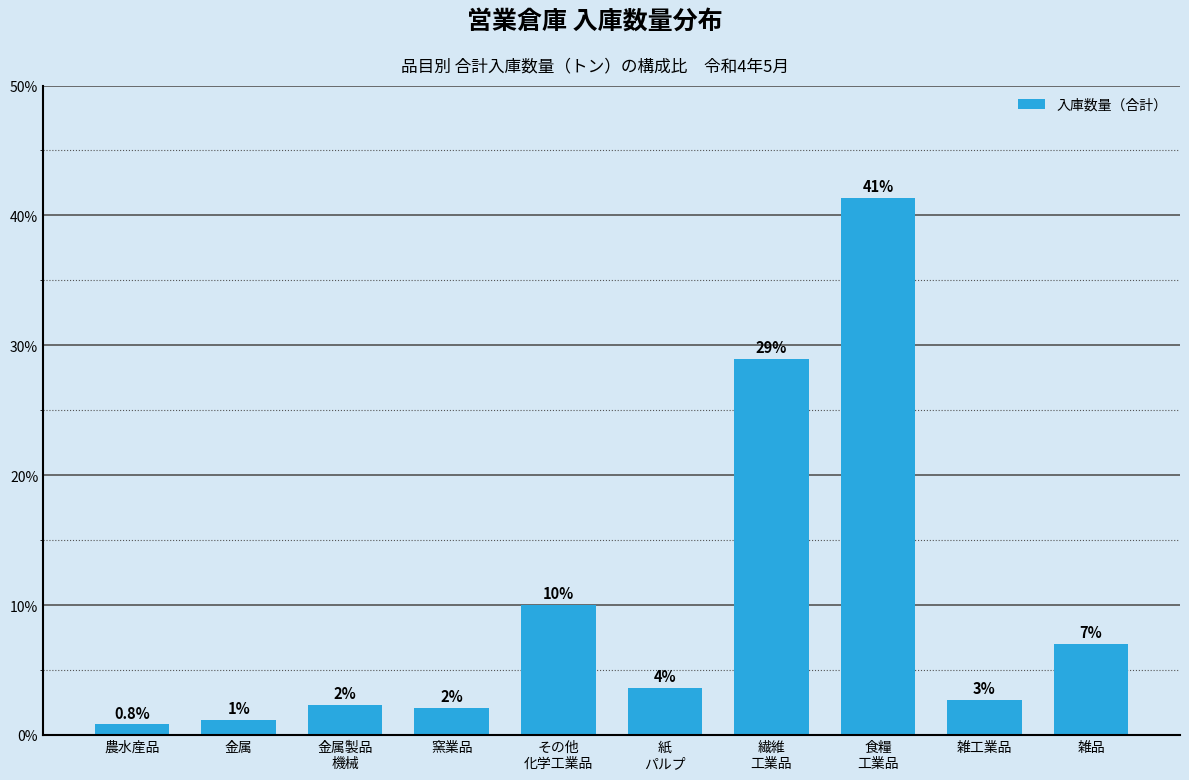

Does the chart contain any negative values?

No